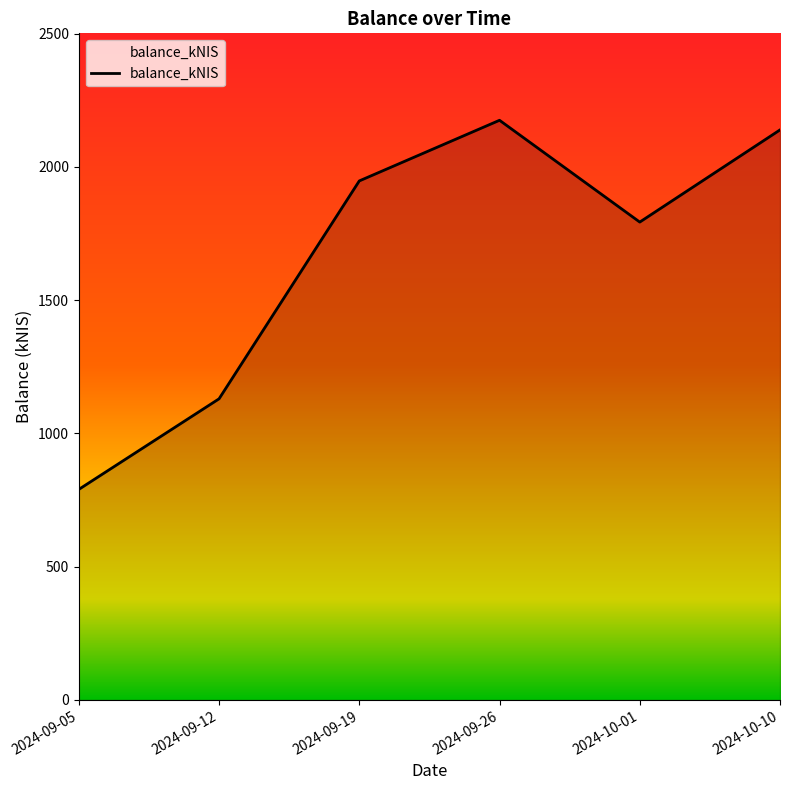

True or false: the data shows 2923.6 at 2024-09-26.

False